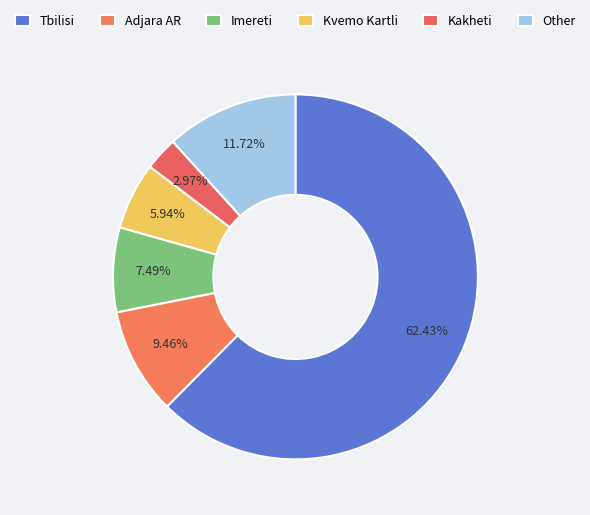

The Kvemo Kartli slice represents 19% of the pie. True or false?

False